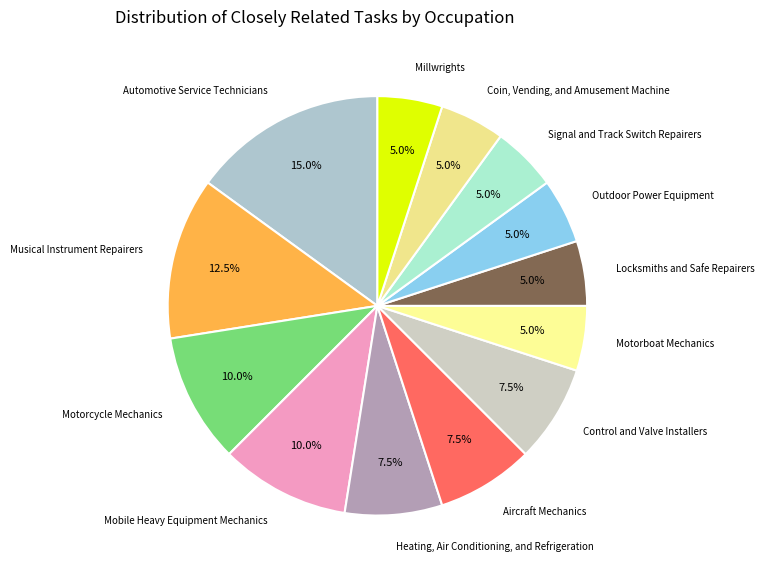

The Millwrights slice represents 18% of the pie. True or false?

False